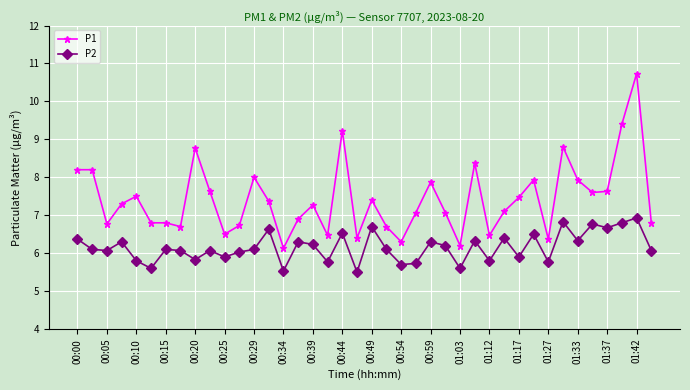

Which series has the largest range (max minus min)?

P1